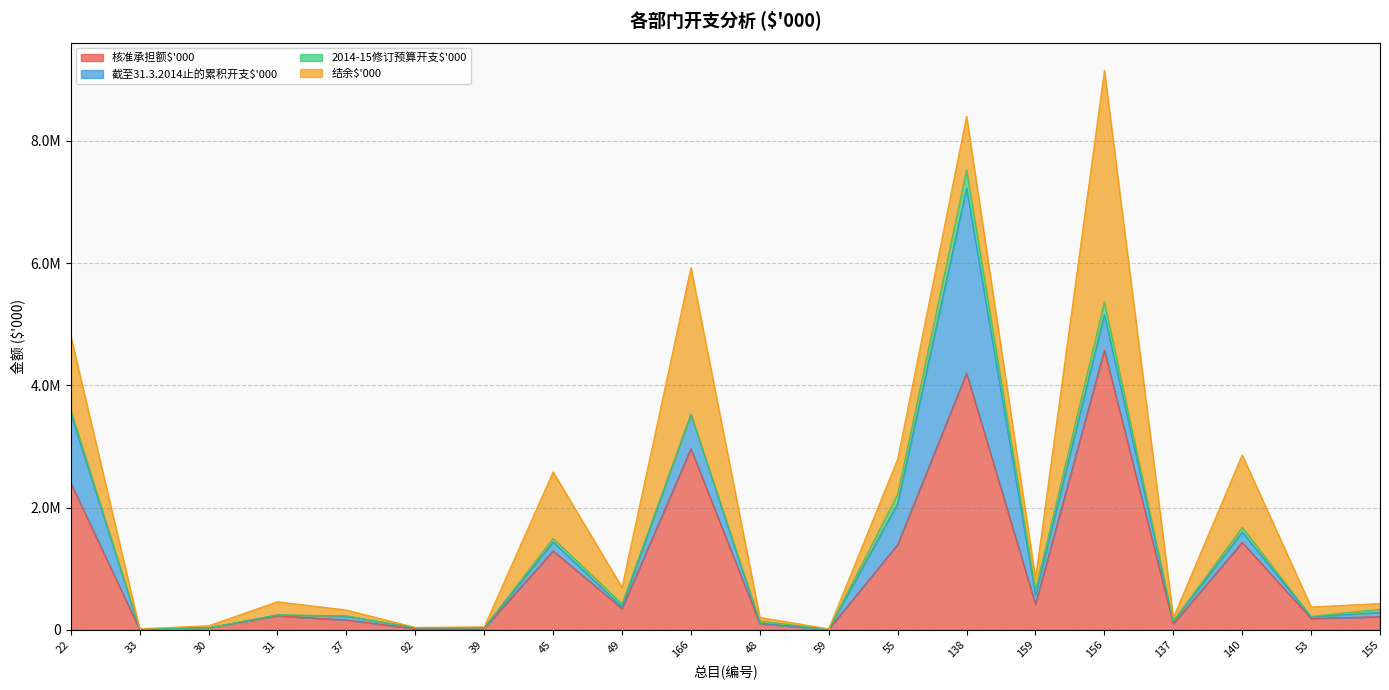

How many lines are shown in the chart?

4